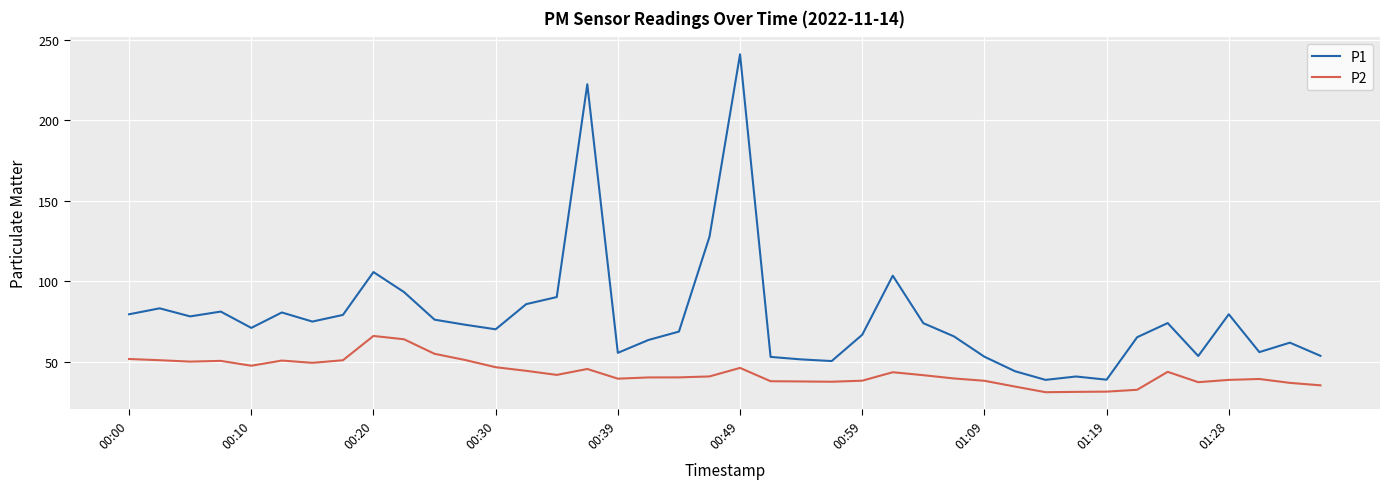

What is the maximum value for P1?

241.0